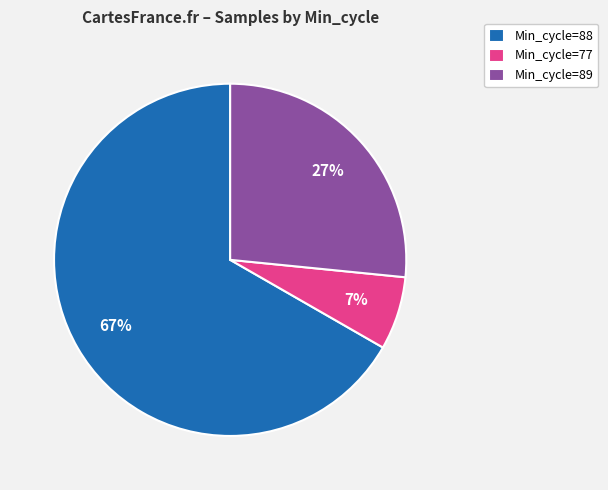

Rank the categories by value from lowest to highest.

Min_cycle=77, Min_cycle=89, Min_cycle=88